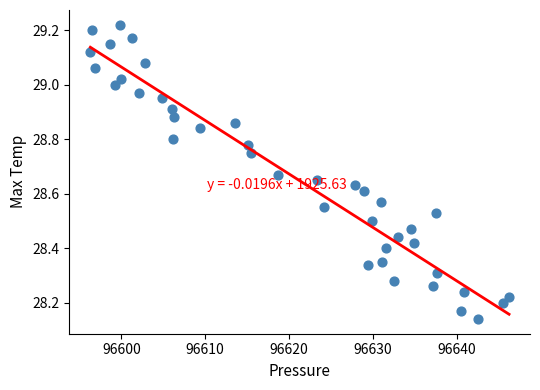

What is the range of Y values (max minus min)?

1.1